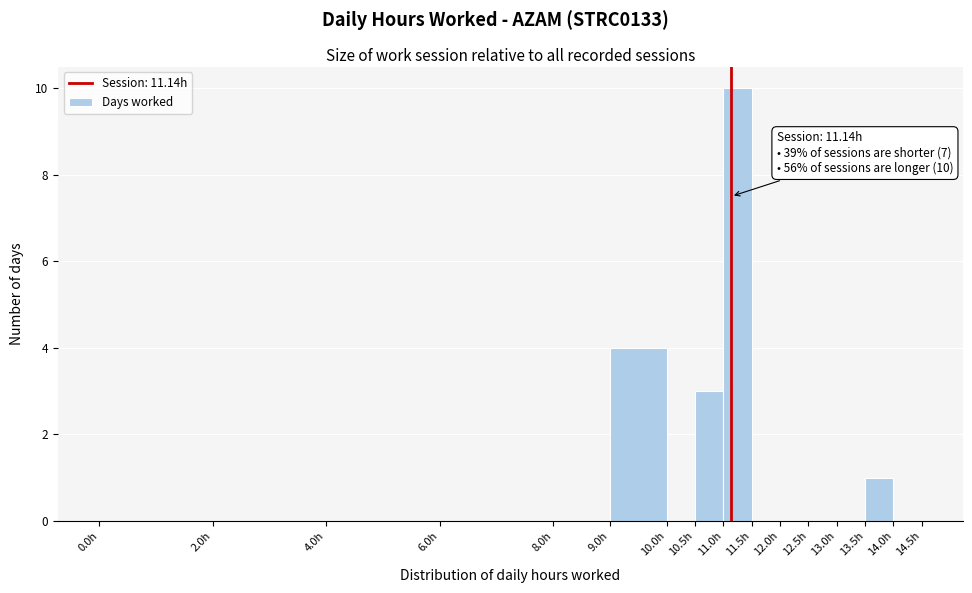

Which range on the x-axis has the tallest bar?

11.0 to 11.5